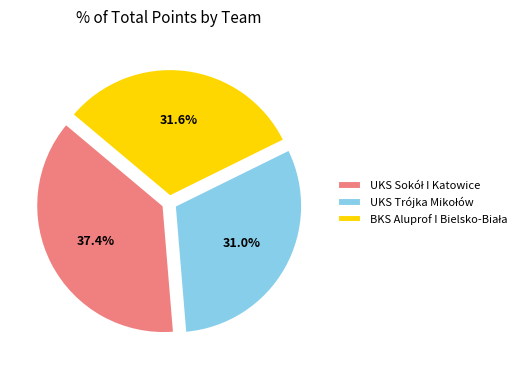

Is there any slice that represents more than half of the pie?

No